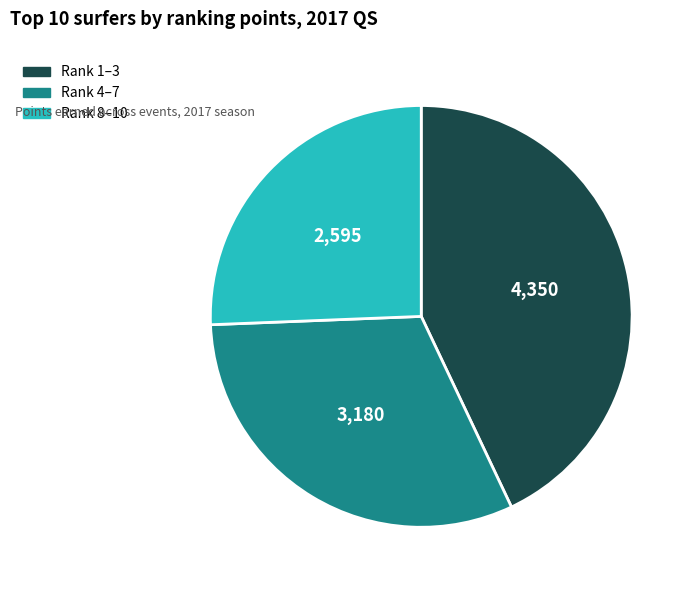

Is there a majority slice in this chart?

No